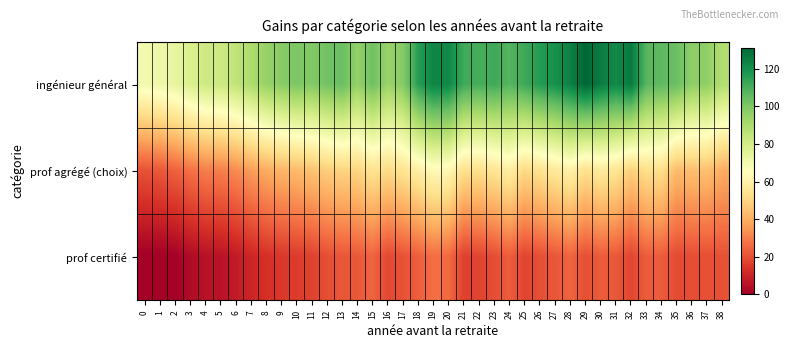

Which series changed the most between 24 and 32?

ingénieur général